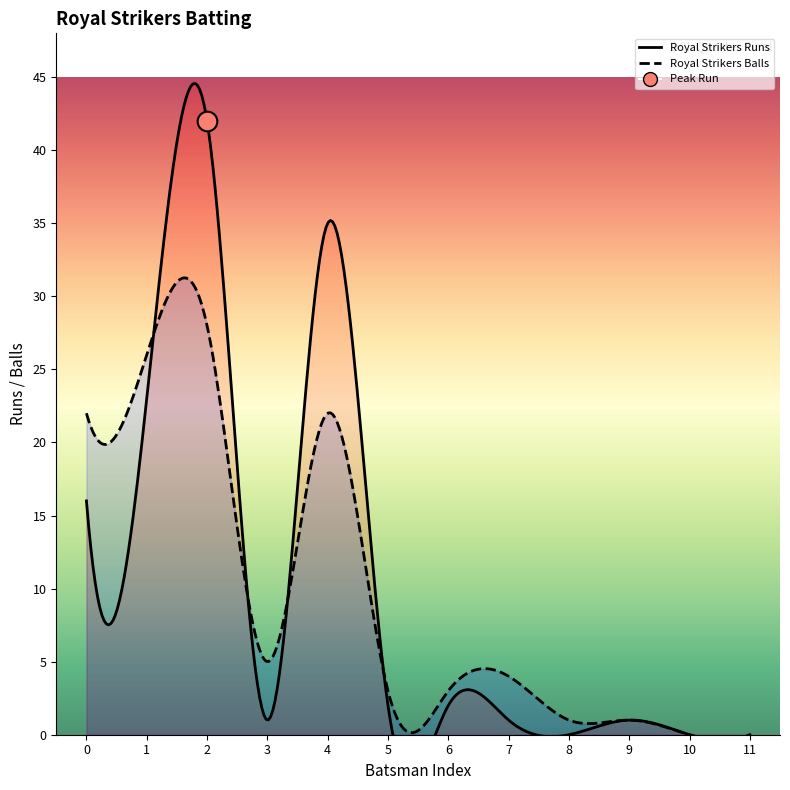

What are all the series names shown in the legend?

Royal Strikers Runs, Royal Strikers Balls